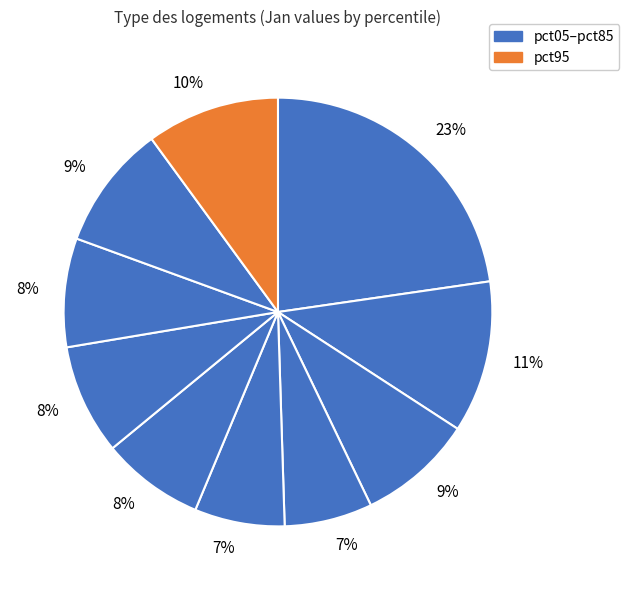

Rank the categories by value from lowest to highest.

pct35, pct45, pct55, pct75, pct65, pct25, pct85, pct95, pct15, pct05